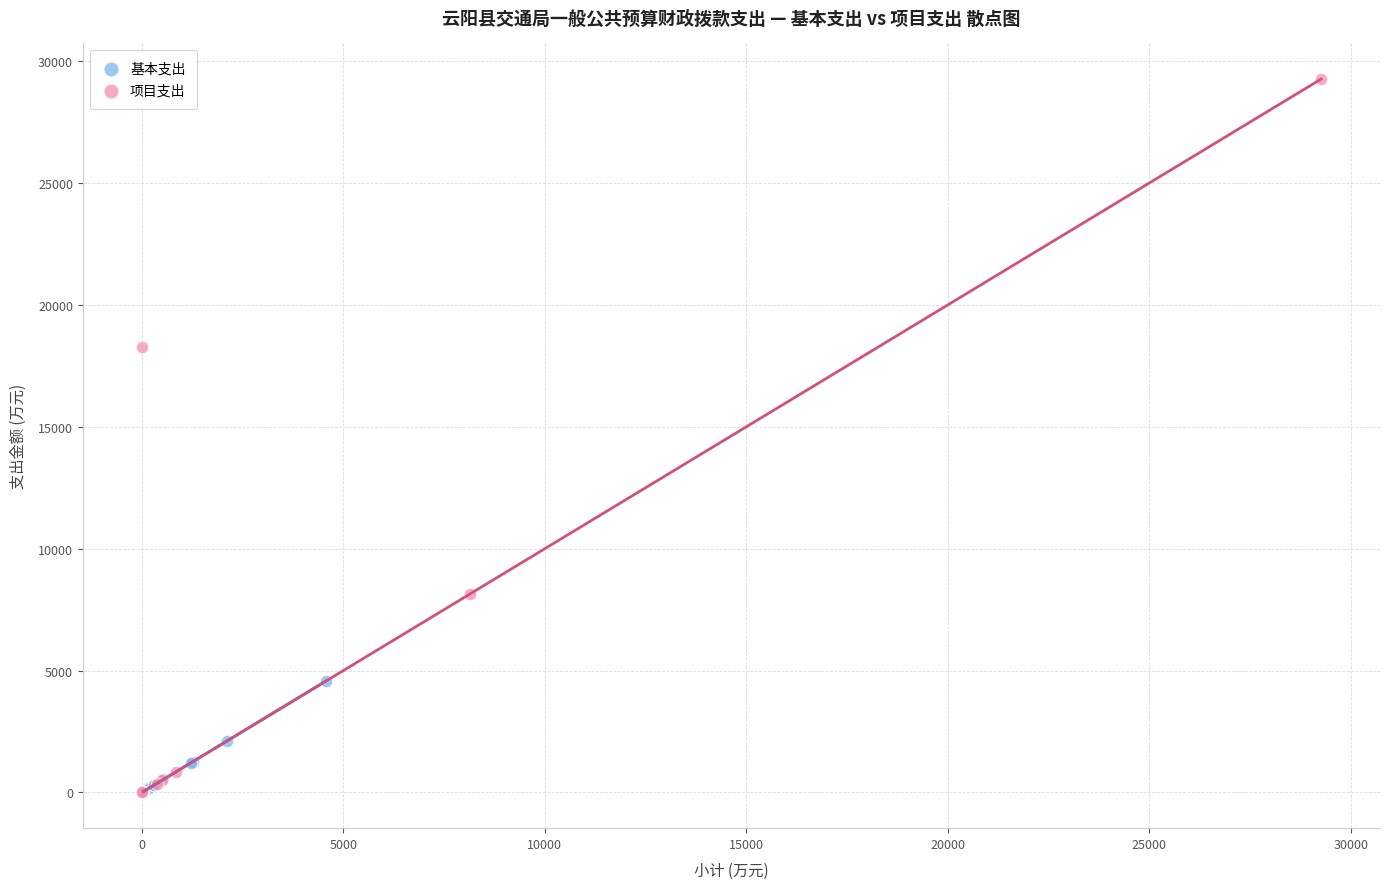

Which series reaches the maximum Y coordinate?

项目支出